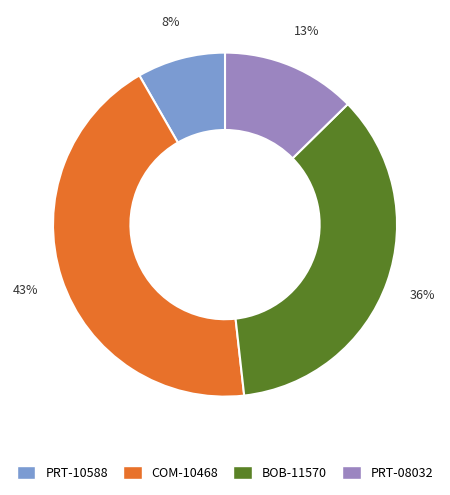

Does BOB-11570 account for over 50% of the chart?

No